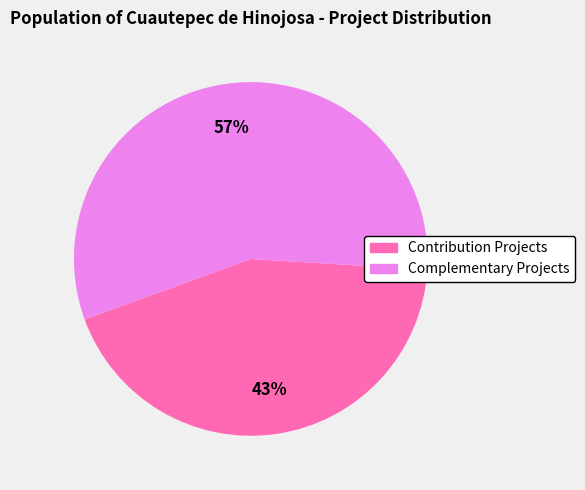

Is there any slice that represents more than half of the pie?

Yes